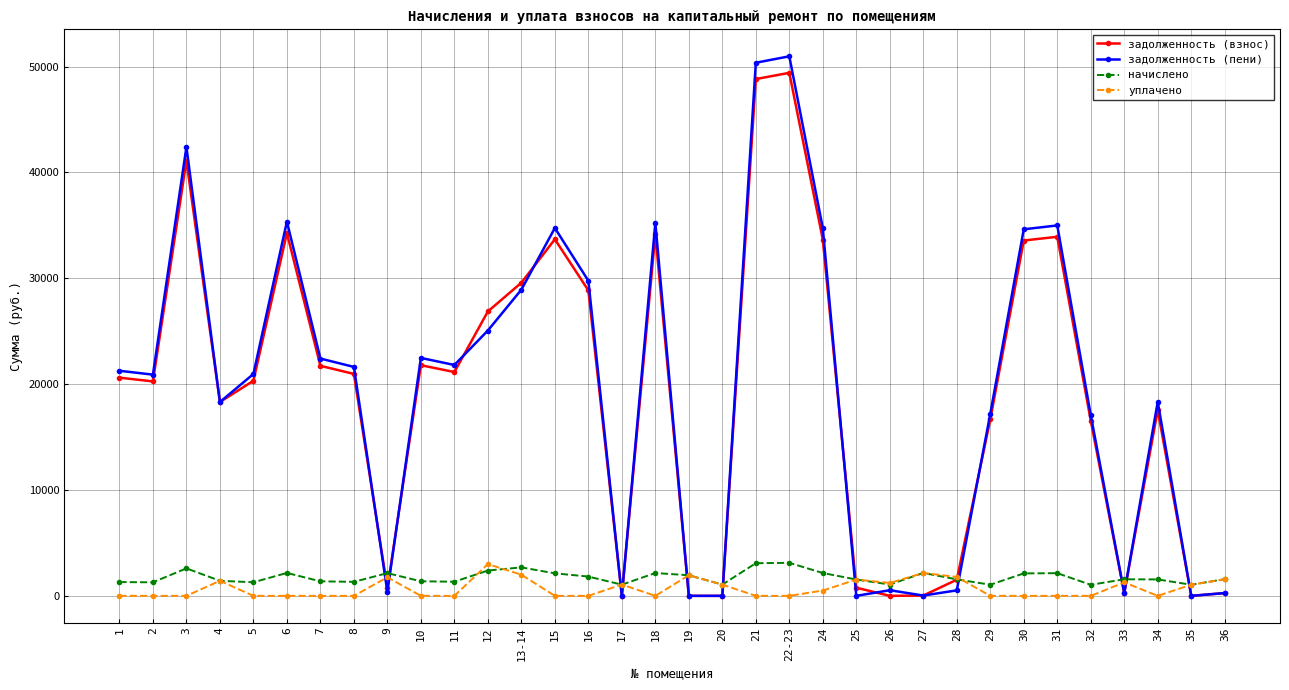

What is the greatest value displayed?

50974.4